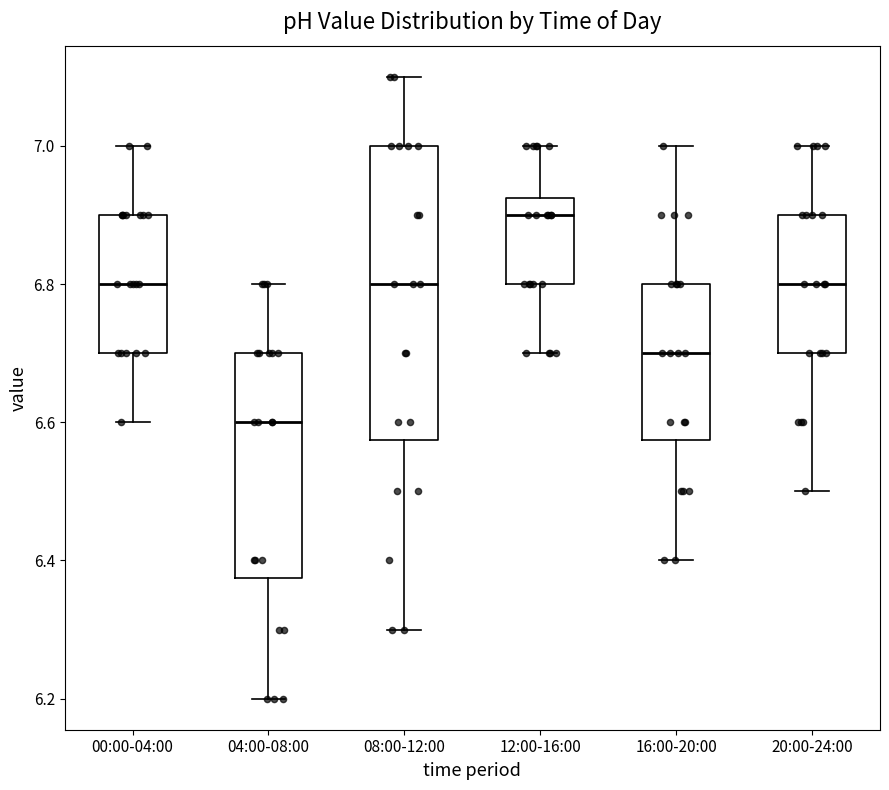

Where does the upper whisker of the box for 04:00-08:00 end on the y-axis? The values are not printed on the chart, so give them approximately, as read against the axis.

6.80